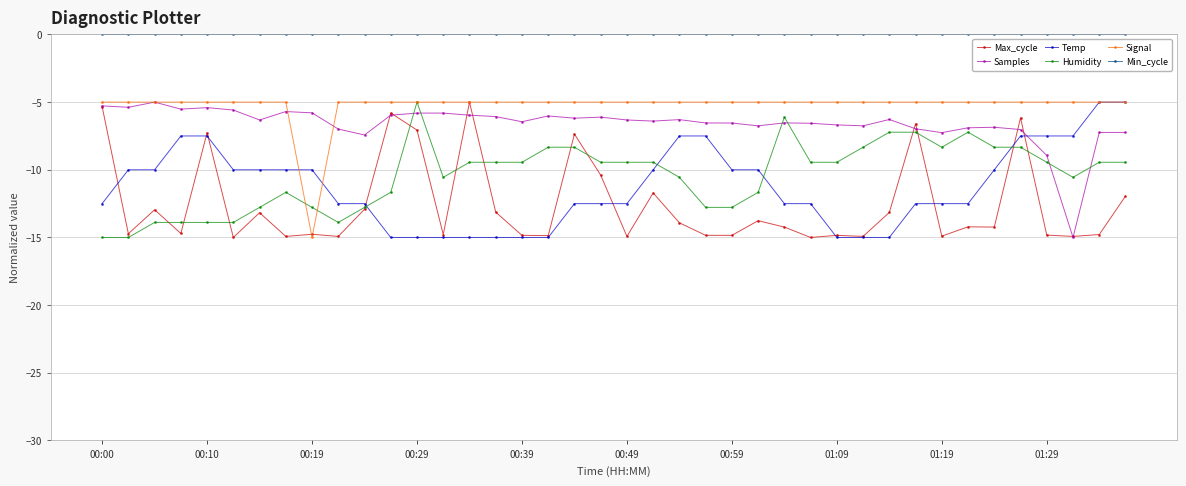

What is the minimum value shown in the chart?

-15.0